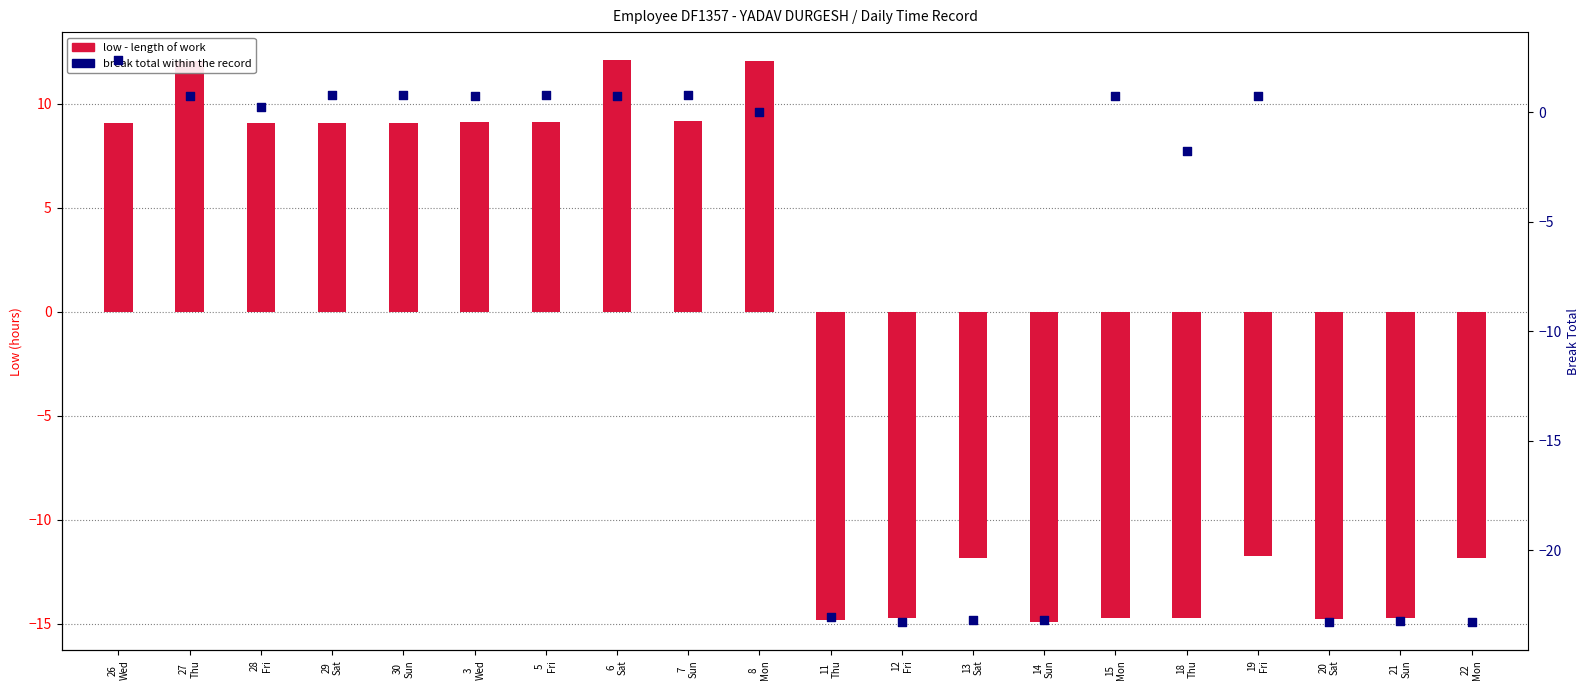

Which series has the widest spread of Y values?

low - length of work